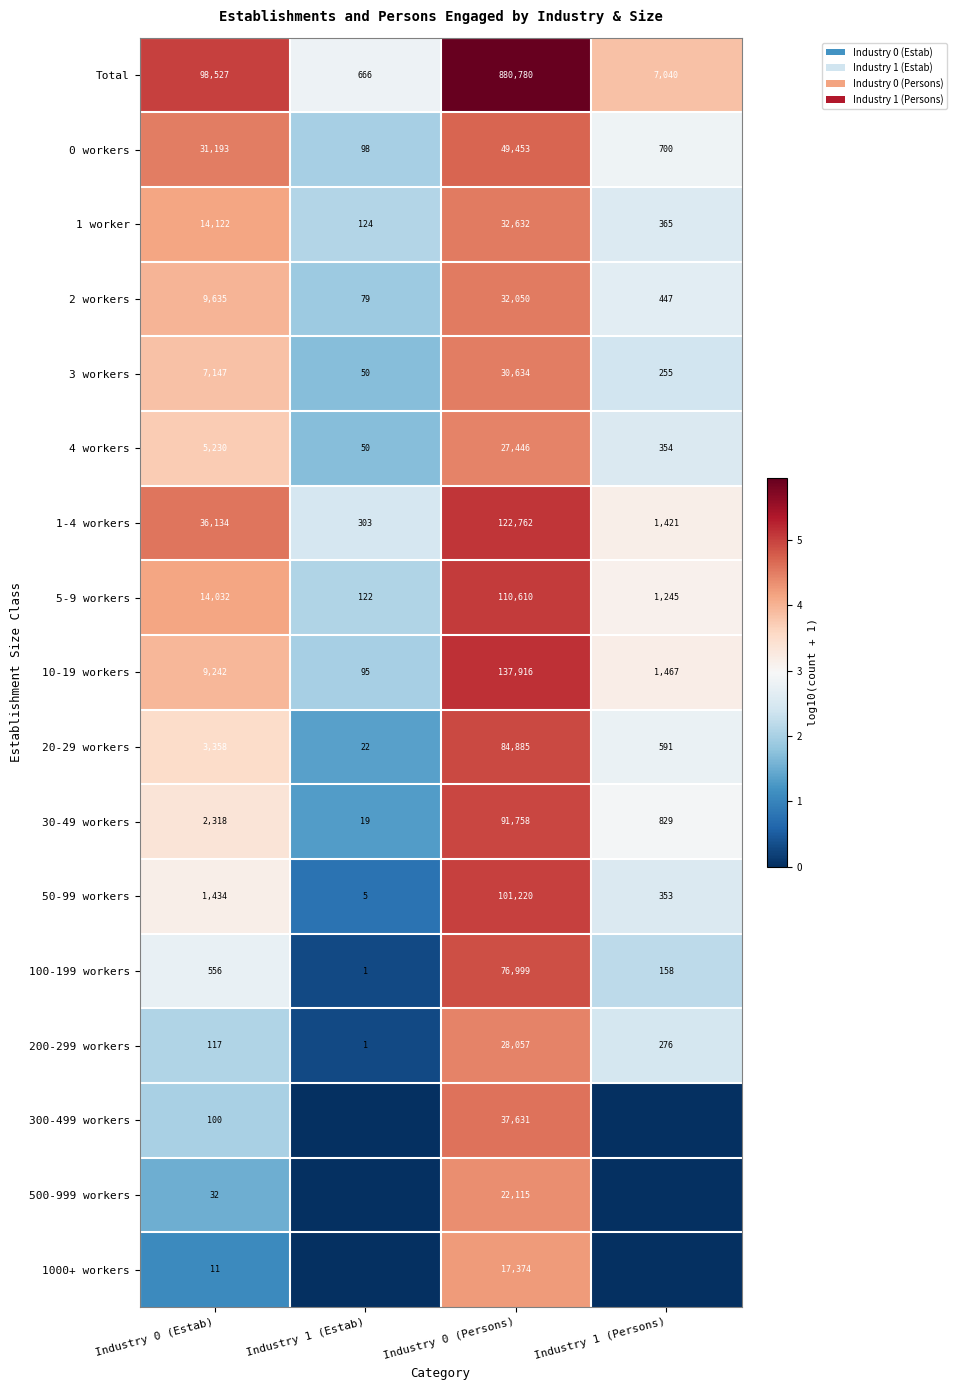

How many categories are shown in the chart?

4